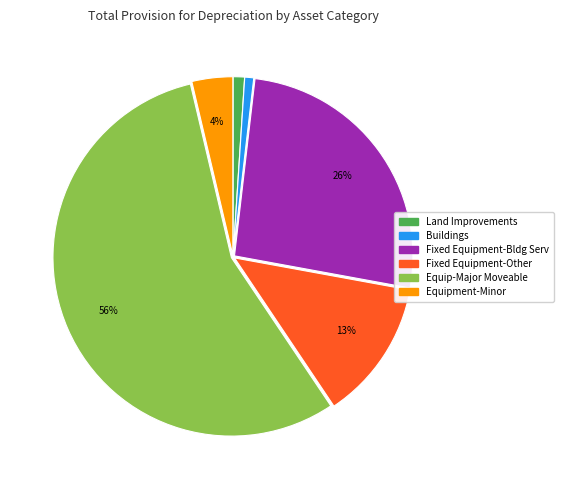

Combined, do Fixed Equipment-Other and Buildings account for over 50%?

No